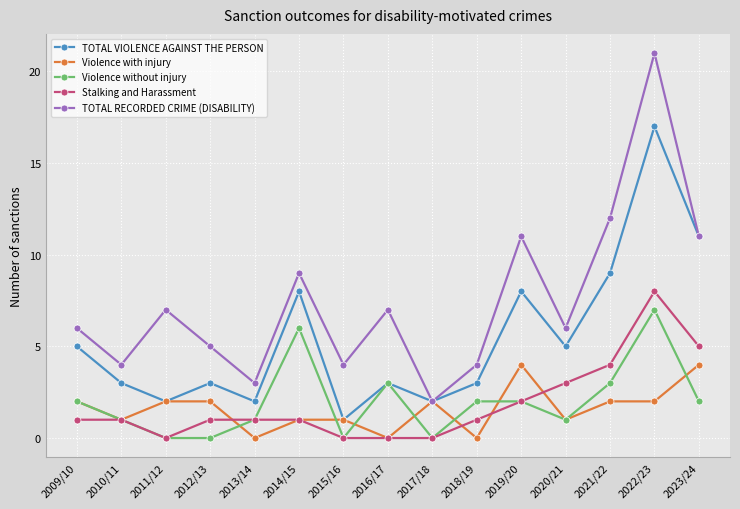

True or false: Violence without injury has more than 1 interior local peaks.

True